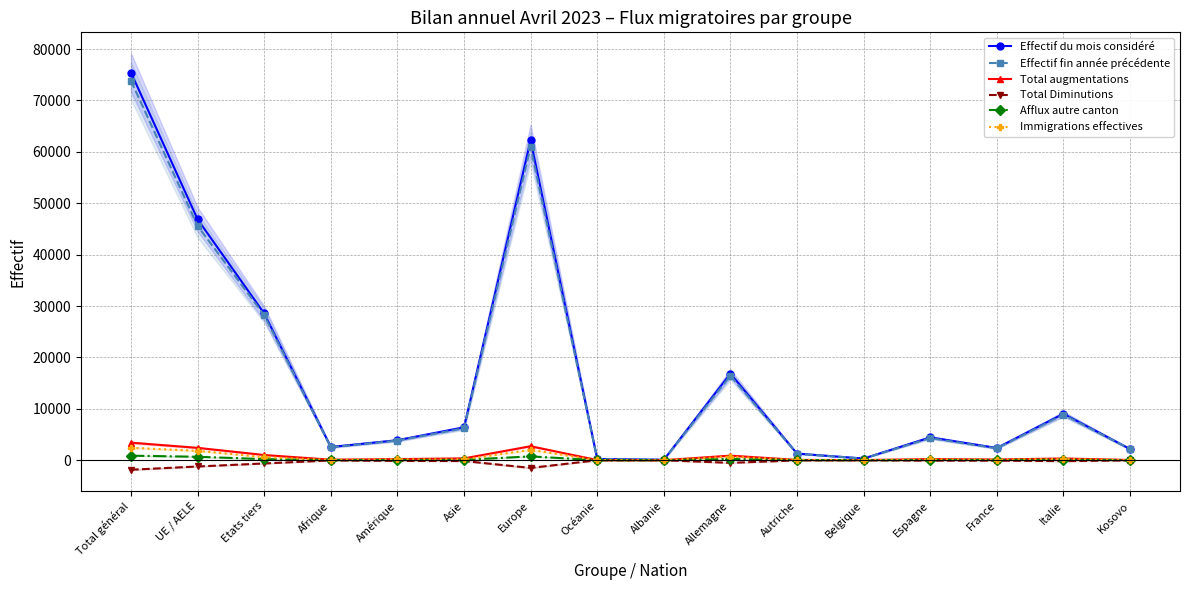

The Effectif fin année précédente series shows 16435 at Allemagne. True or false?

True